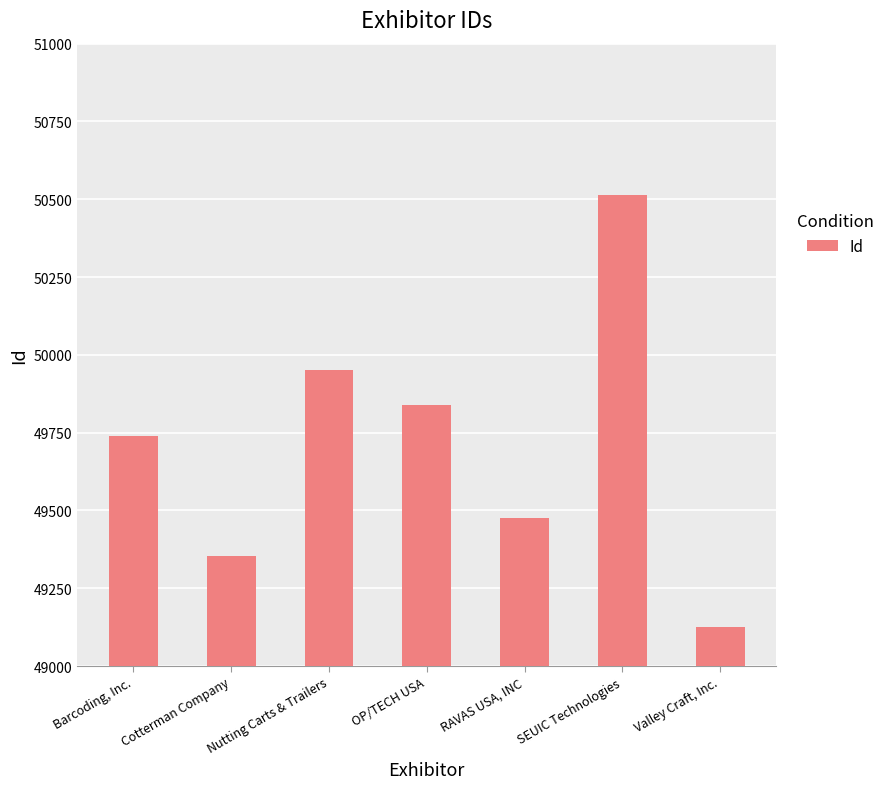

What is the approximate value at Cotterman Company, to the nearest 10?

49360